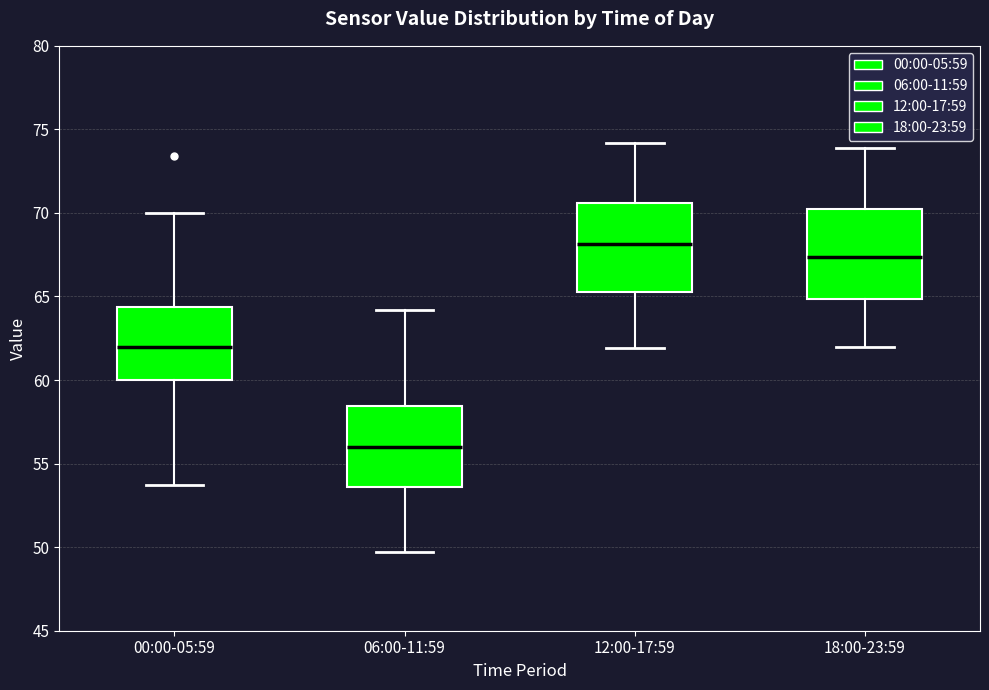

Which box's median line is the highest?

12:00-17:59